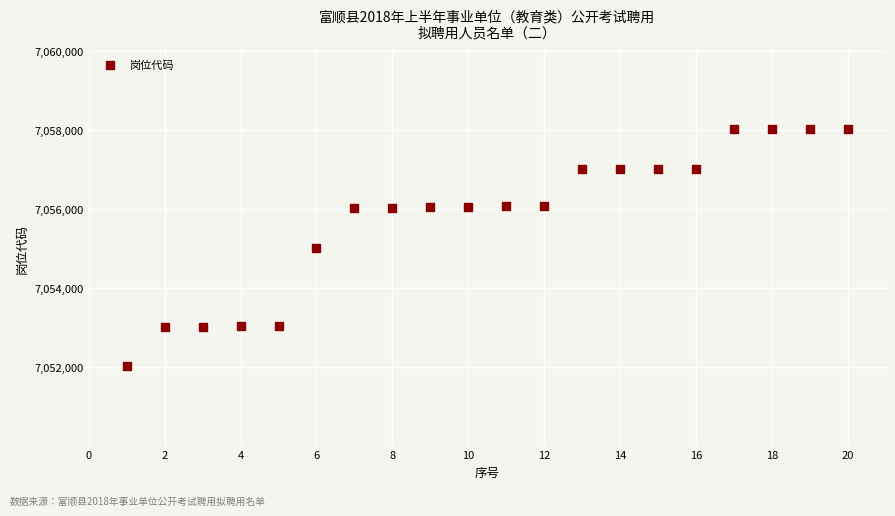

What is the range of X values (max minus min)?

19